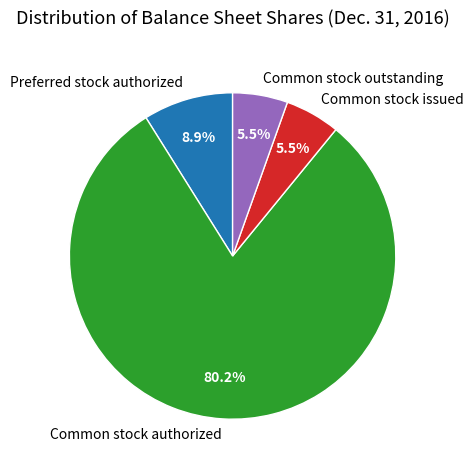

Which category has the biggest portion of the pie?

Common stock authorized